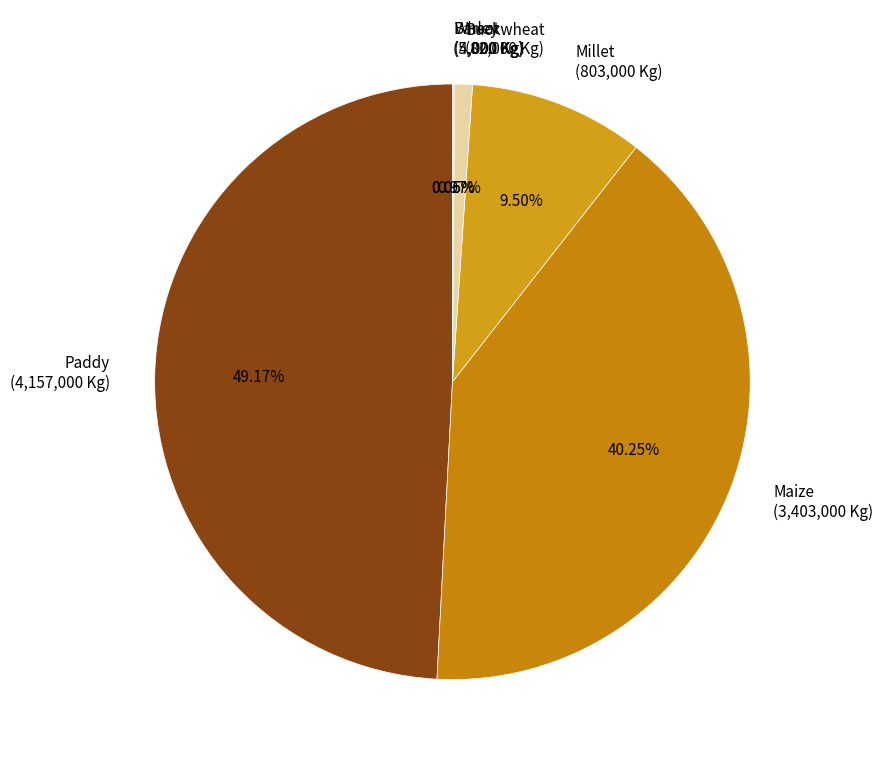

Is there a majority slice in this chart?

No